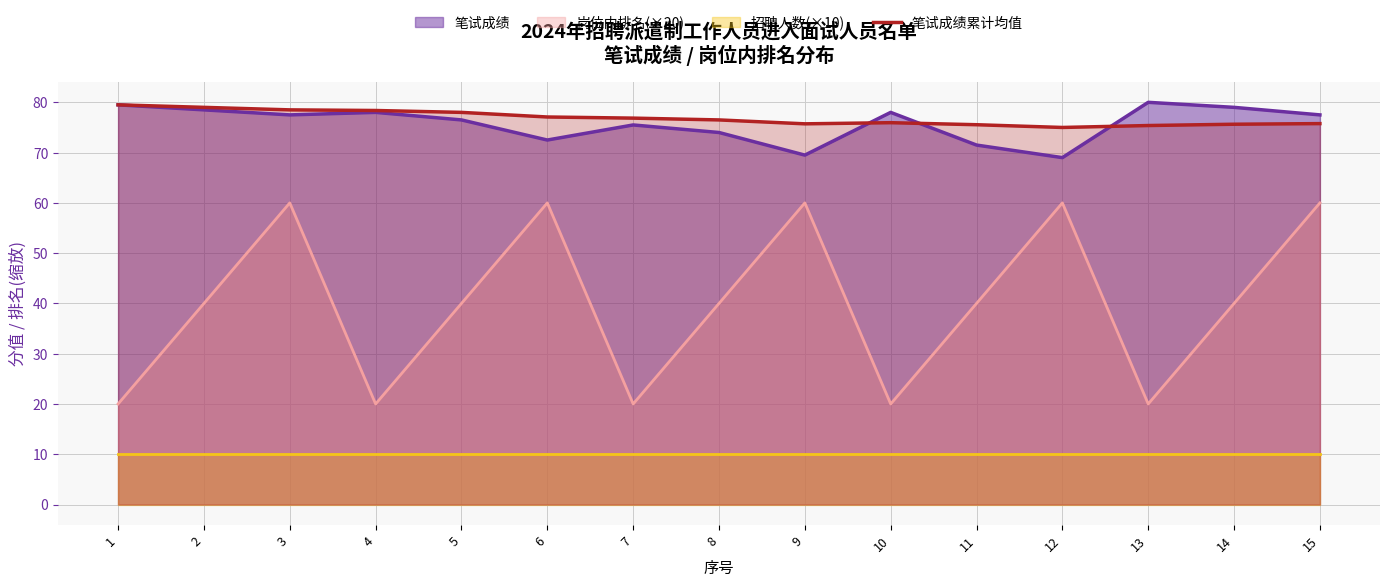

How many interior local peaks (higher than both neighbors) does the data have?

1